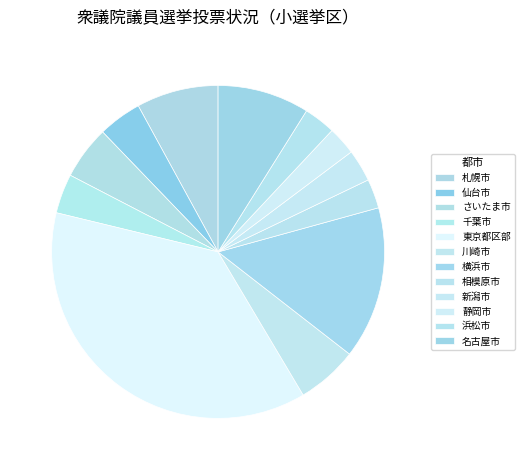

Count the number of slices in the pie.

12